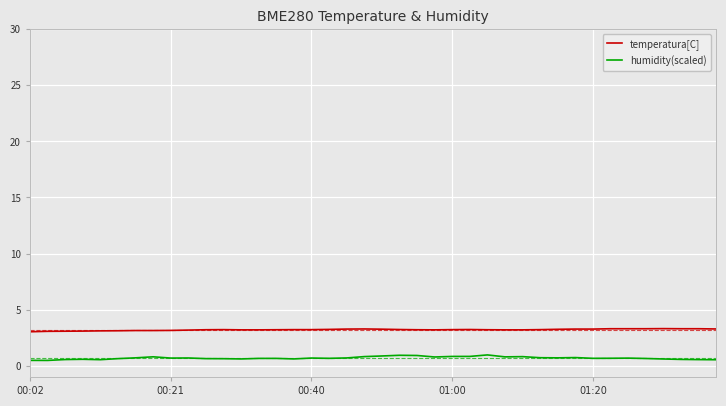

What is the maximum value shown in the chart?

3.3